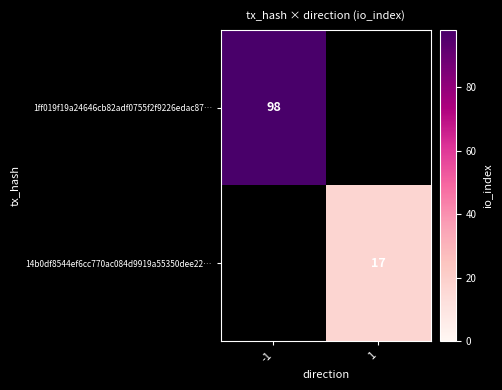

The 14b0df8544ef6cc770ac084d9919a55350dee22… series shows 17 at 1. True or false?

True